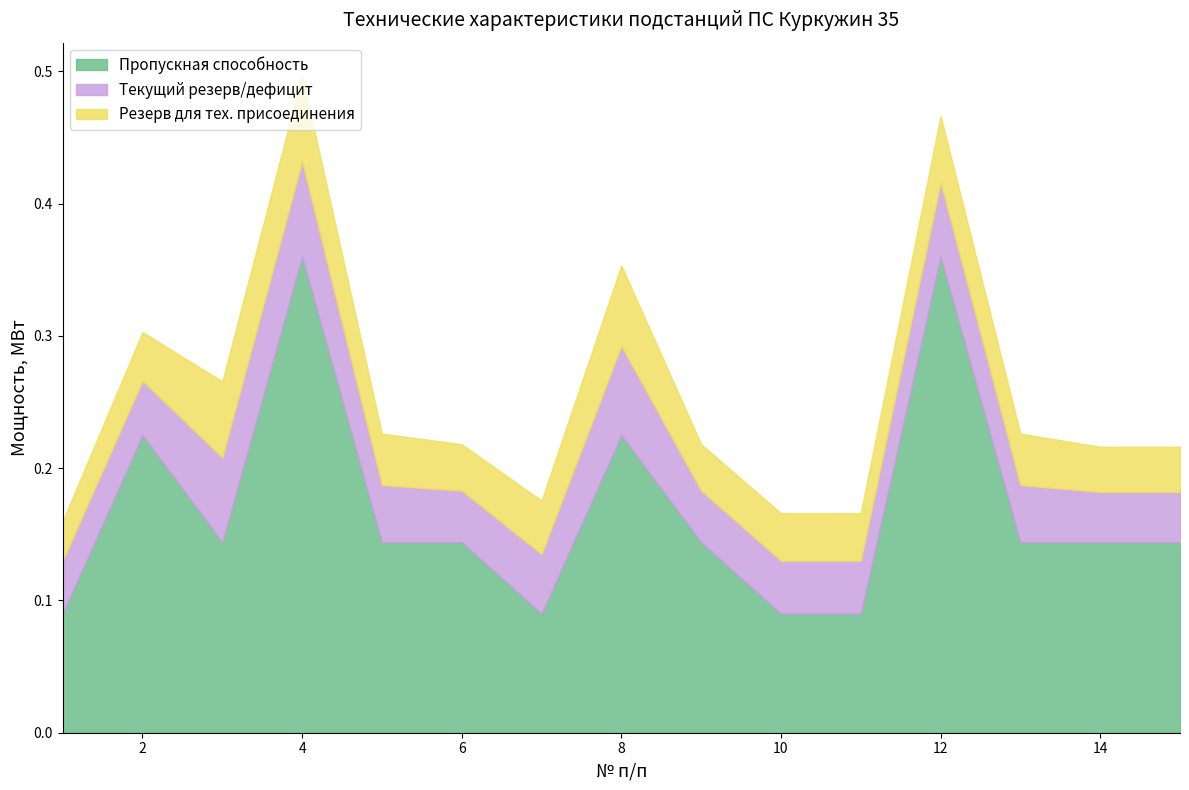

What is the difference between the maximum and minimum values in the Пропускная способность series?

0.3